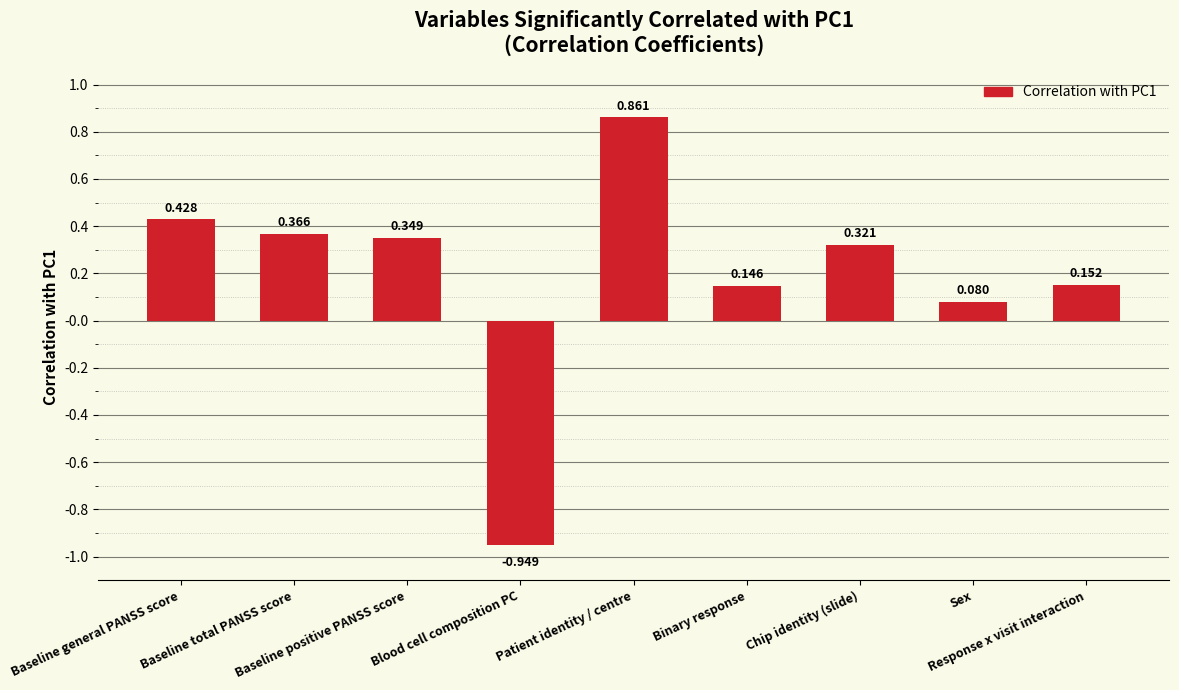

Rank the categories by value from lowest to highest.

Blood cell composition PC, Sex, Binary response, Response x visit interaction, Chip identity (slide), Baseline positive PANSS score, Baseline total PANSS score, Baseline general PANSS score, Patient identity / centre